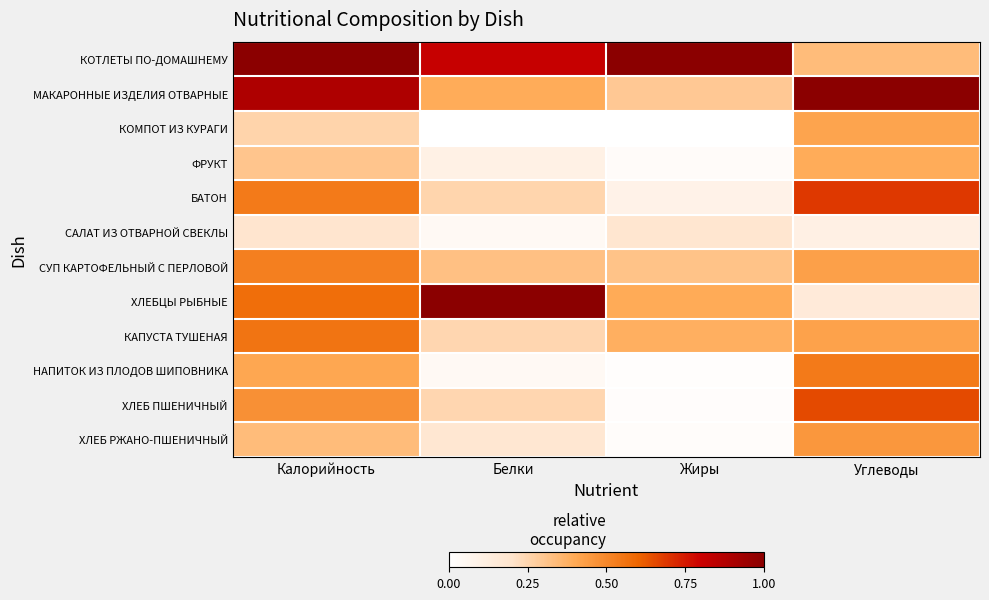

Reading left to right, extract all data points from this chart.

КОТЛЕТЫ ПО-ДОМАШНЕМУ: Калорийность=1.0	Белки=0.8	Жиры=1.0	Углеводы=0.3
МАКАРОННЫЕ ИЗДЕЛИЯ ОТВАРНЫЕ: Калорийность=0.9	Белки=0.4	Жиры=0.3	Углеводы=1.0
КОМПОТ ИЗ КУРАГИ: Калорийность=0.3	Белки=0.0	Жиры=0.0	Углеводы=0.4
ФРУКТ: Калорийность=0.3	Белки=0.1	Жиры=0.0	Углеводы=0.4
БАТОН: Калорийность=0.5	Белки=0.3	Жиры=0.1	Углеводы=0.7
САЛАТ ИЗ ОТВАРНОЙ СВЕКЛЫ: Калорийность=0.2	Белки=0.0	Жиры=0.2	Углеводы=0.1
СУП КАРТОФЕЛЬНЫЙ С ПЕРЛОВОЙ: Калорийность=0.5	Белки=0.3	Жиры=0.3	Углеводы=0.4
ХЛЕБЦЫ РЫБНЫЕ: Калорийность=0.6	Белки=1.0	Жиры=0.4	Углеводы=0.2
КАПУСТА ТУШЕНАЯ: Калорийность=0.6	Белки=0.2	Жиры=0.4	Углеводы=0.4
НАПИТОК ИЗ ПЛОДОВ ШИПОВНИКА: Калорийность=0.4	Белки=0.0	Жиры=0.0	Углеводы=0.5
ХЛЕБ ПШЕНИЧНЫЙ: Калорийность=0.5	Белки=0.2	Жиры=0.0	Углеводы=0.7
ХЛЕБ РЖАНО-ПШЕНИЧНЫЙ: Калорийность=0.3	Белки=0.2	Жиры=0.0	Углеводы=0.5